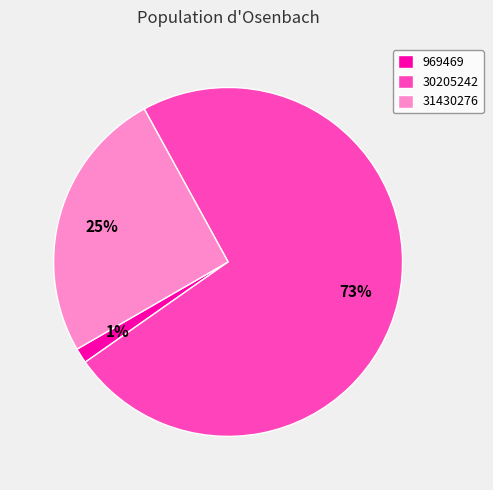

Do 969469 and 30205242 together represent more than half of the pie?

Yes